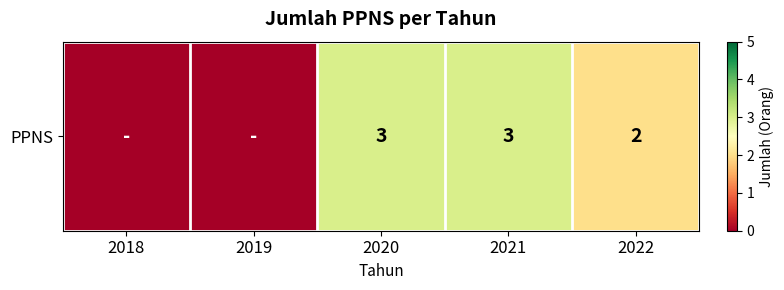

What is the difference between the maximum and minimum values?

3